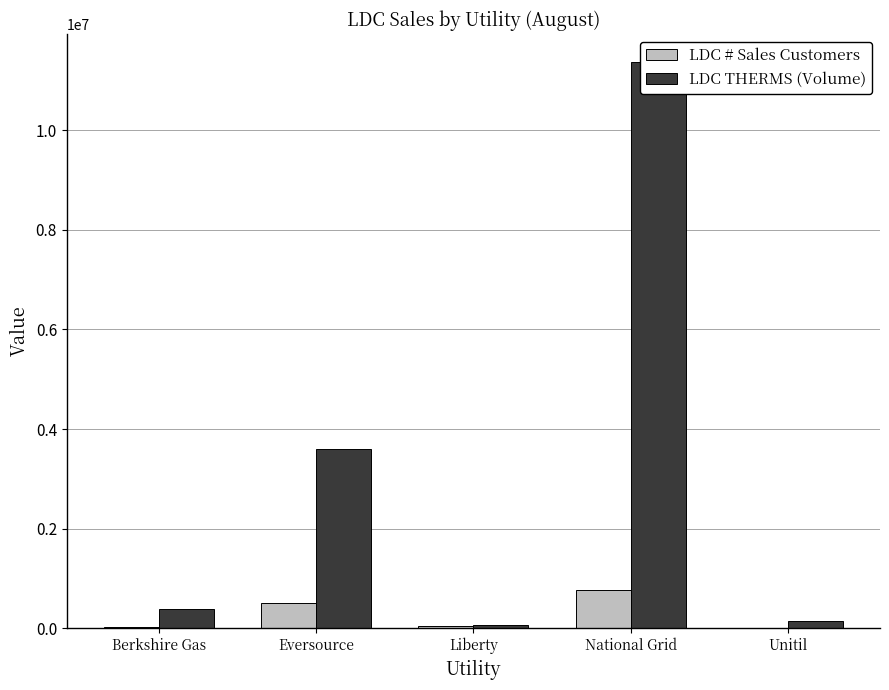

What is the difference between the second highest and minimum values in the LDC THERMS (Volume) series?

3540048.6